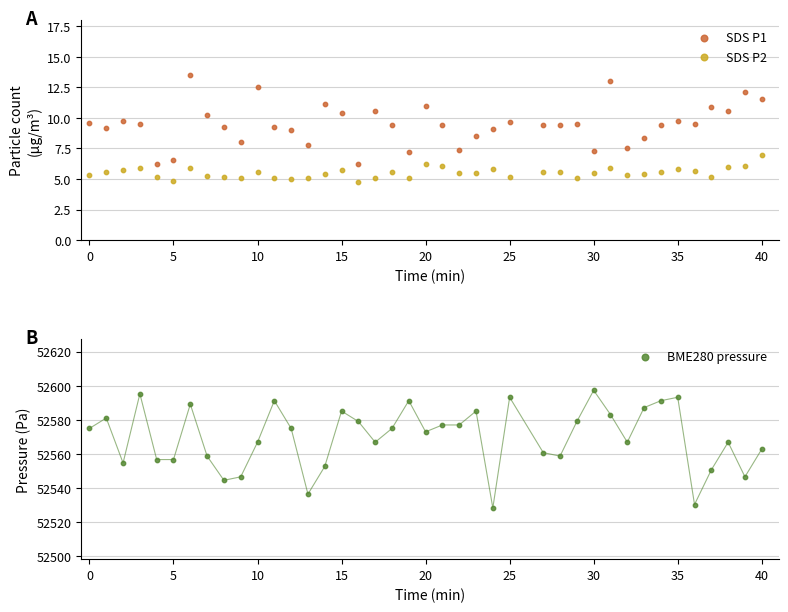

What is the total value across all series at 17?

52582.6